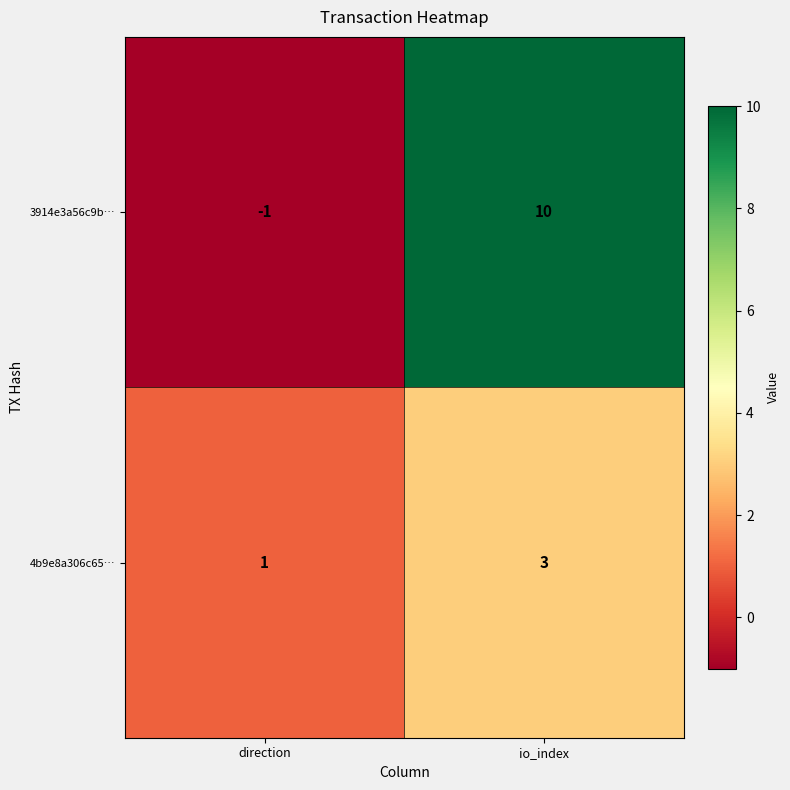

At which label does 4b9e8a306c65… reach its minimum?

direction